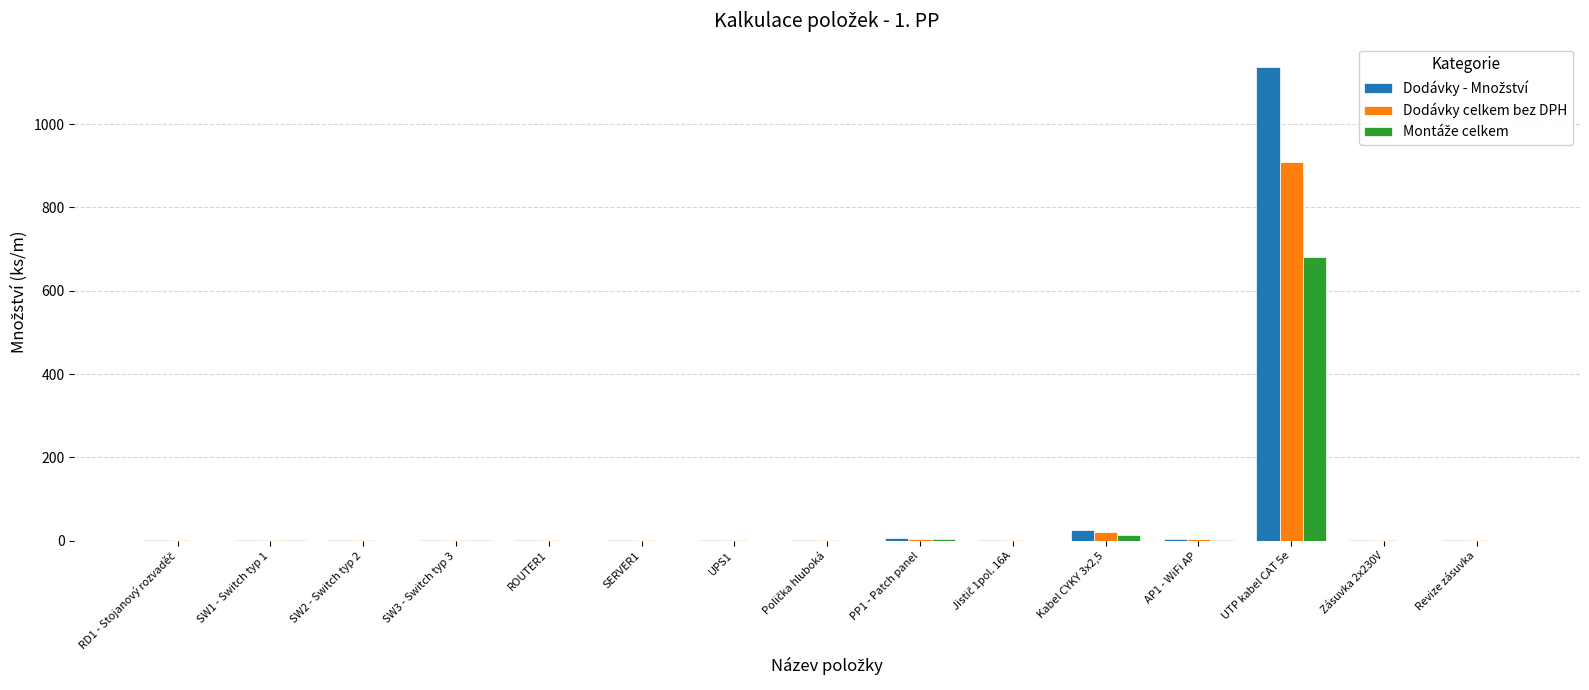

What is the greatest value displayed?

1136.0